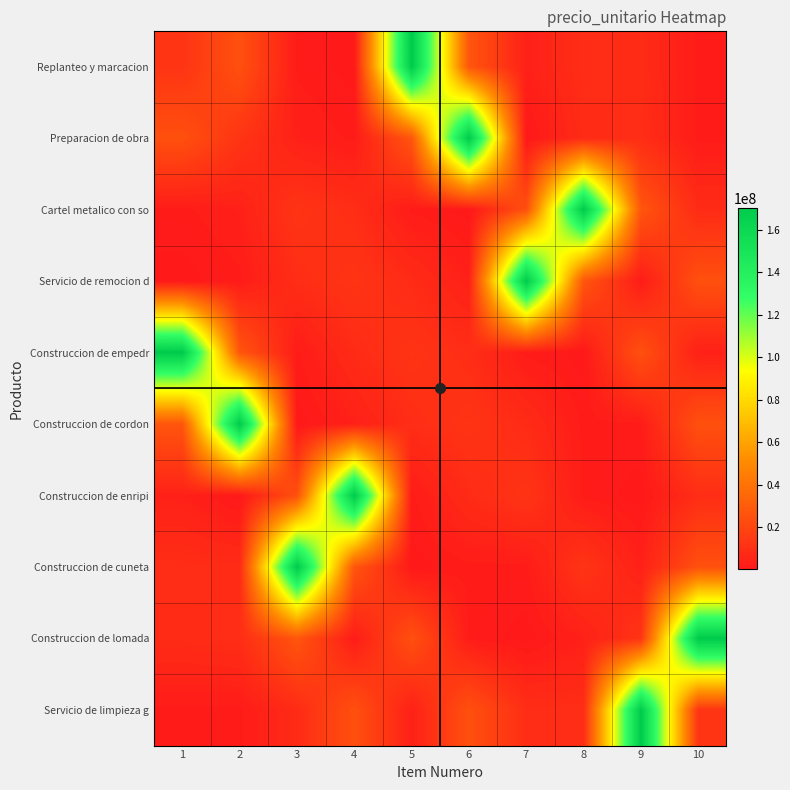

Which series has the largest range (max minus min)?

Replanteo y marcacion